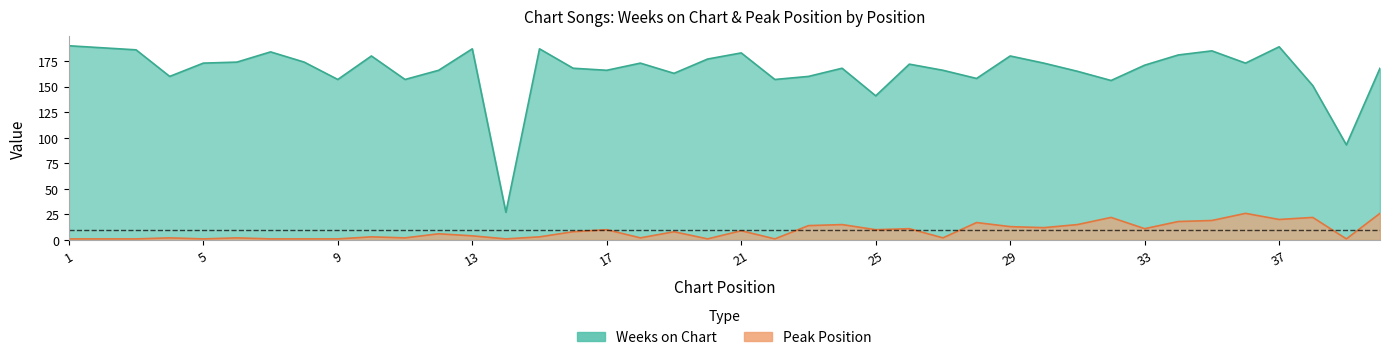

Between 1 and 20, which is larger?

1